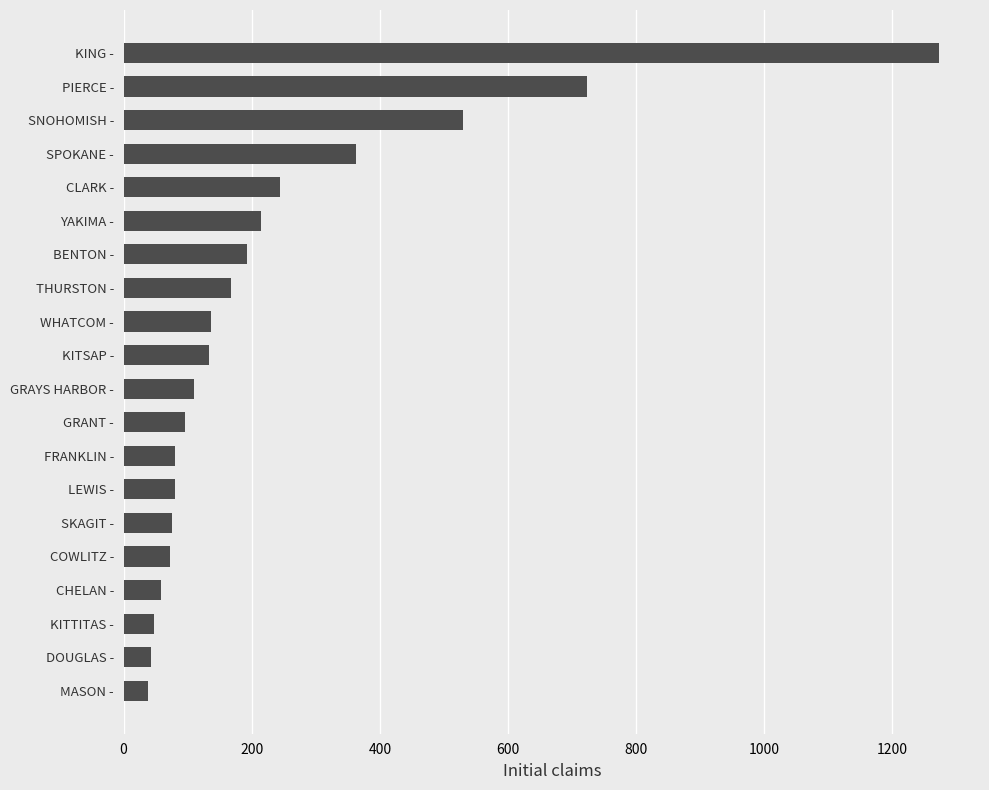

What is the difference between the values at KING - and GRAYS HARBOR -?

1163